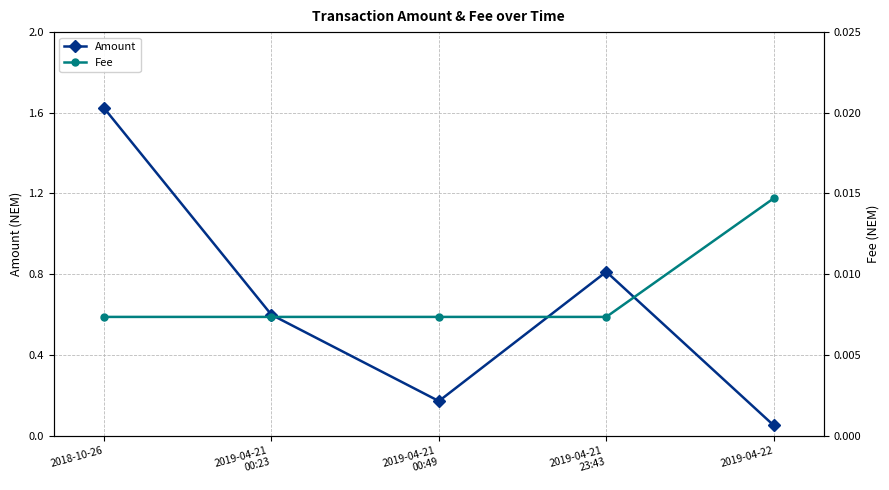

Does the chart display data point markers on the line(s)?

Yes